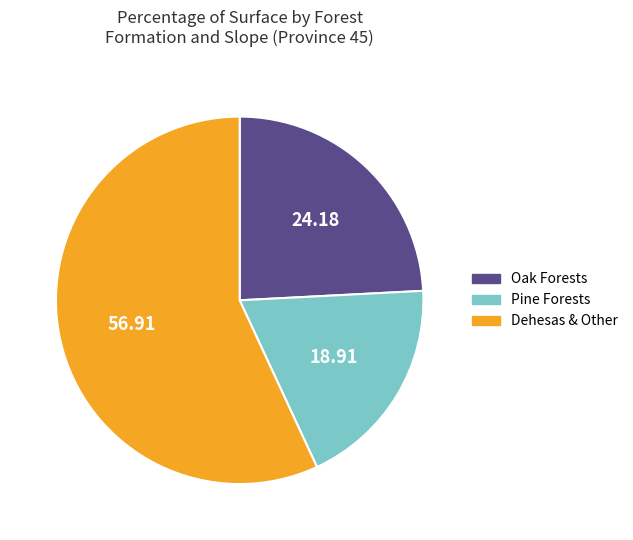

Does Pine Forests represent more than half of the total?

No